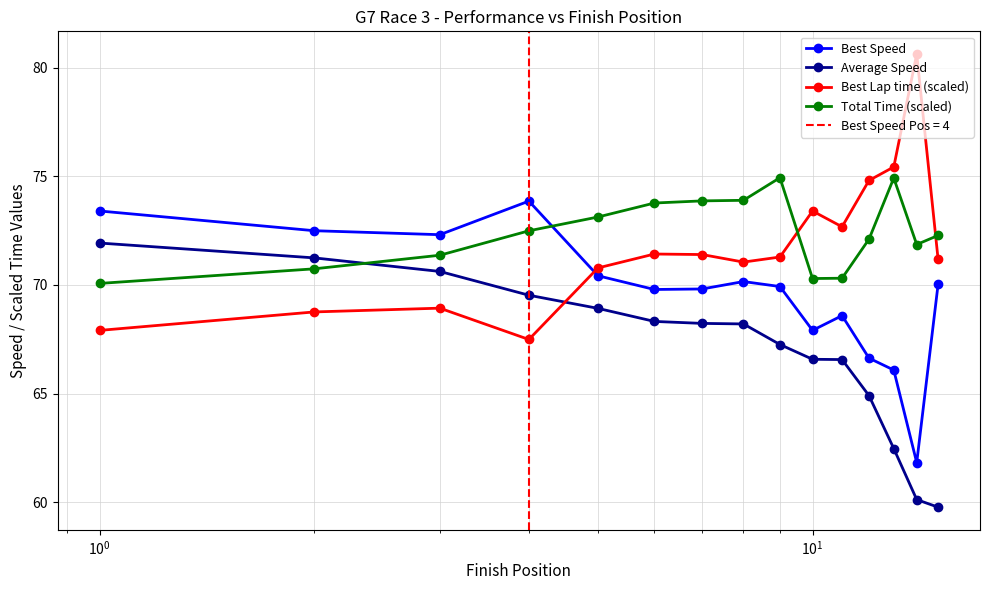

How many values in the Best Speed series are below 69?

5